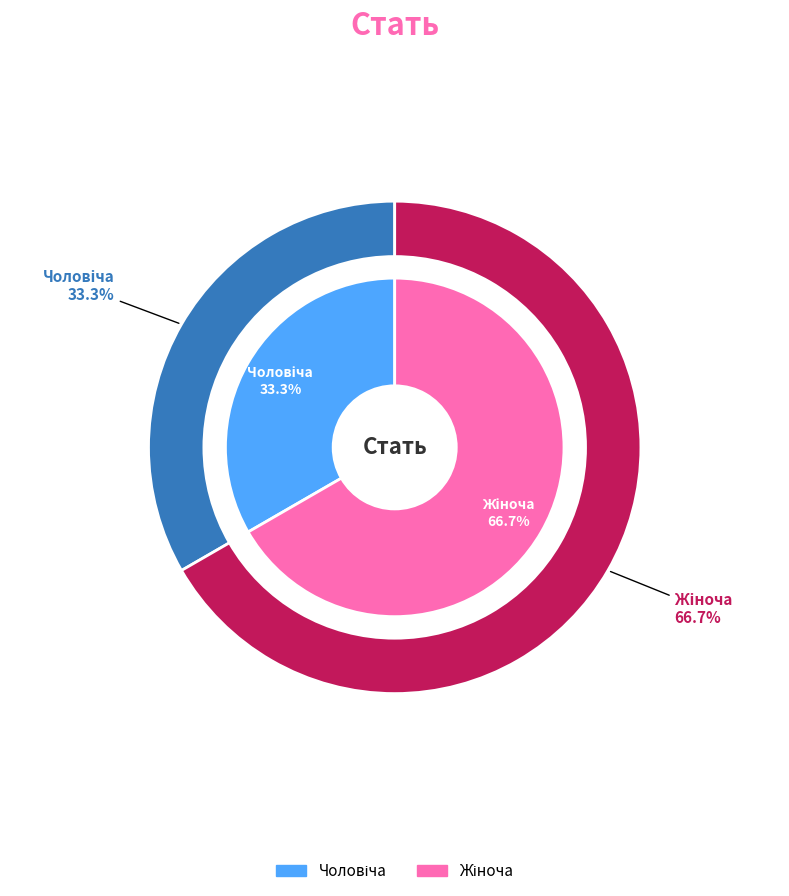

What is the majority slice?

Жіноча